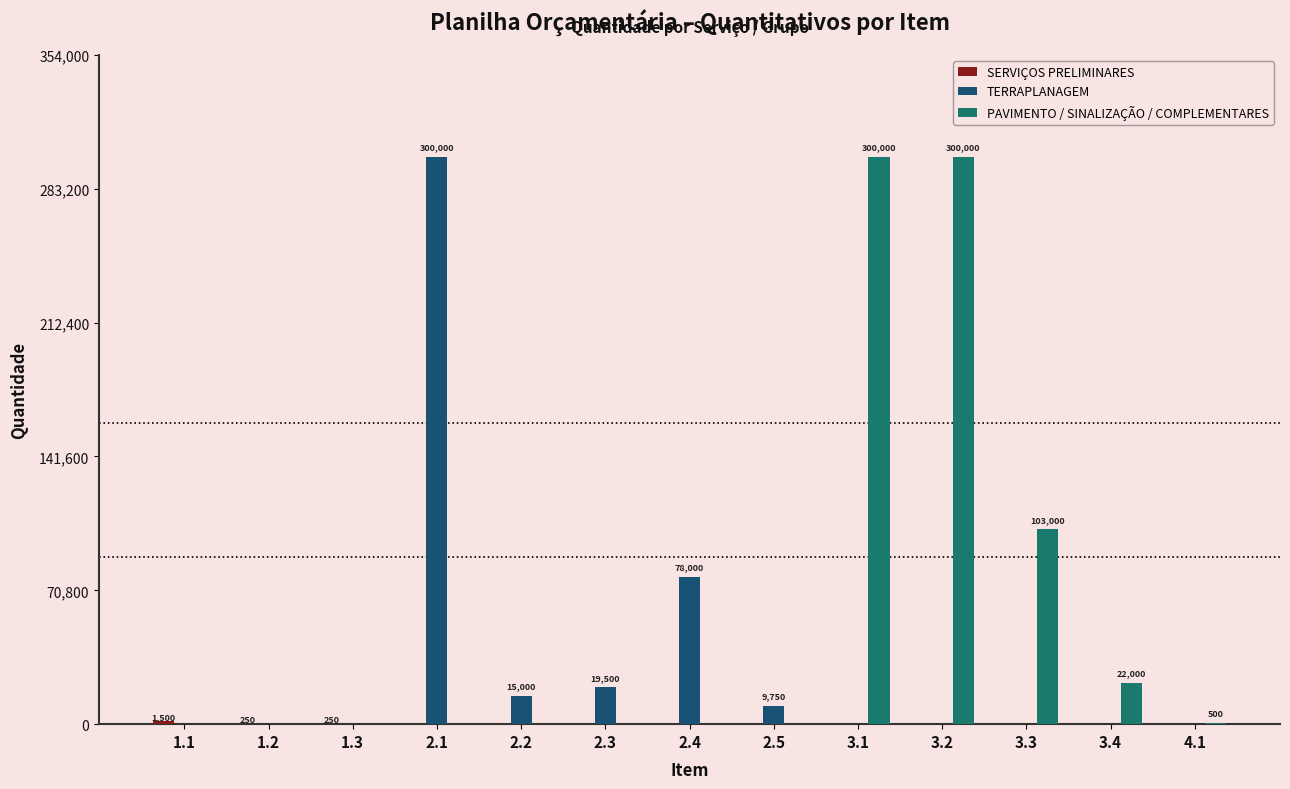

How many data points in TERRAPLANAGEM are above 0?

5